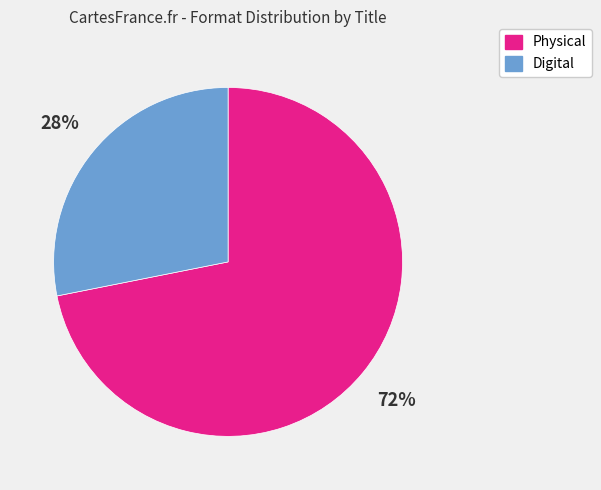

To the nearest percent, what is the average slice percentage?

50%